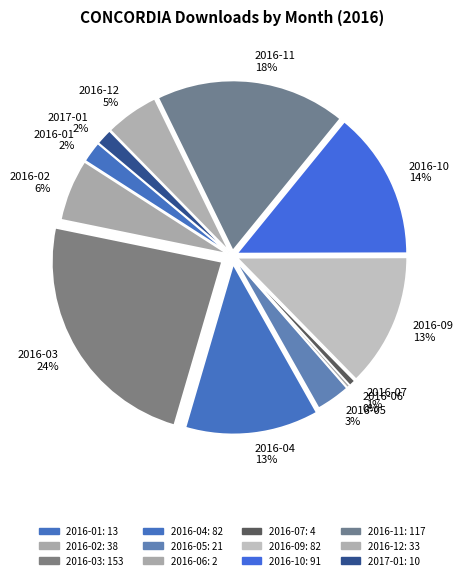

Between 2016-06 and 2016-10, which is larger?

2016-10